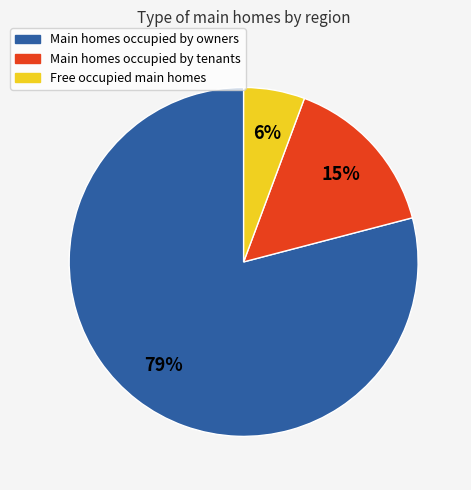

Is there any slice that represents more than half of the pie?

Yes